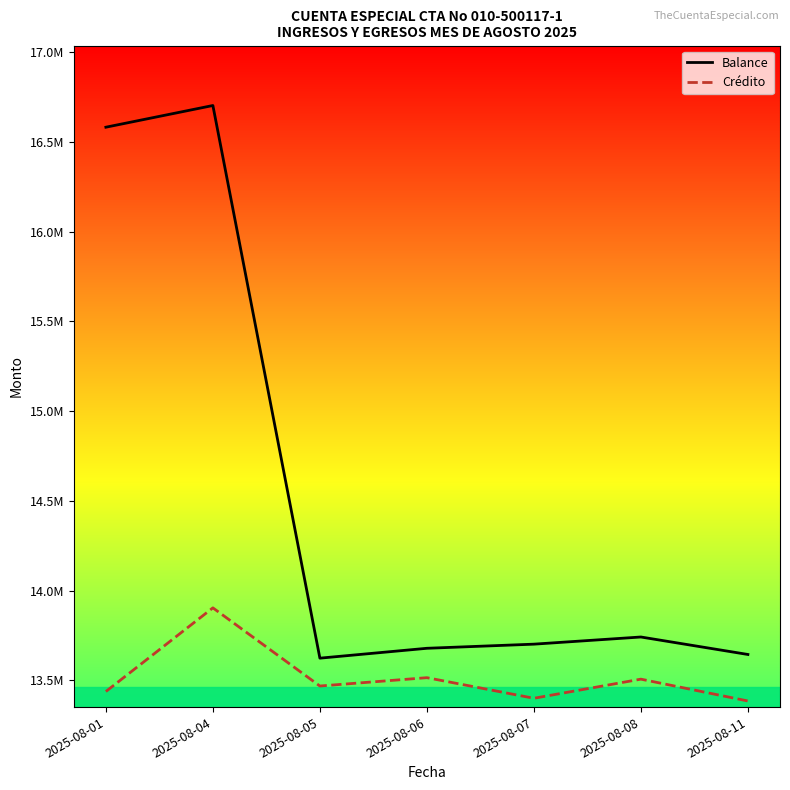

True or false: Crédito has more than 1 points higher than both neighbors.

True